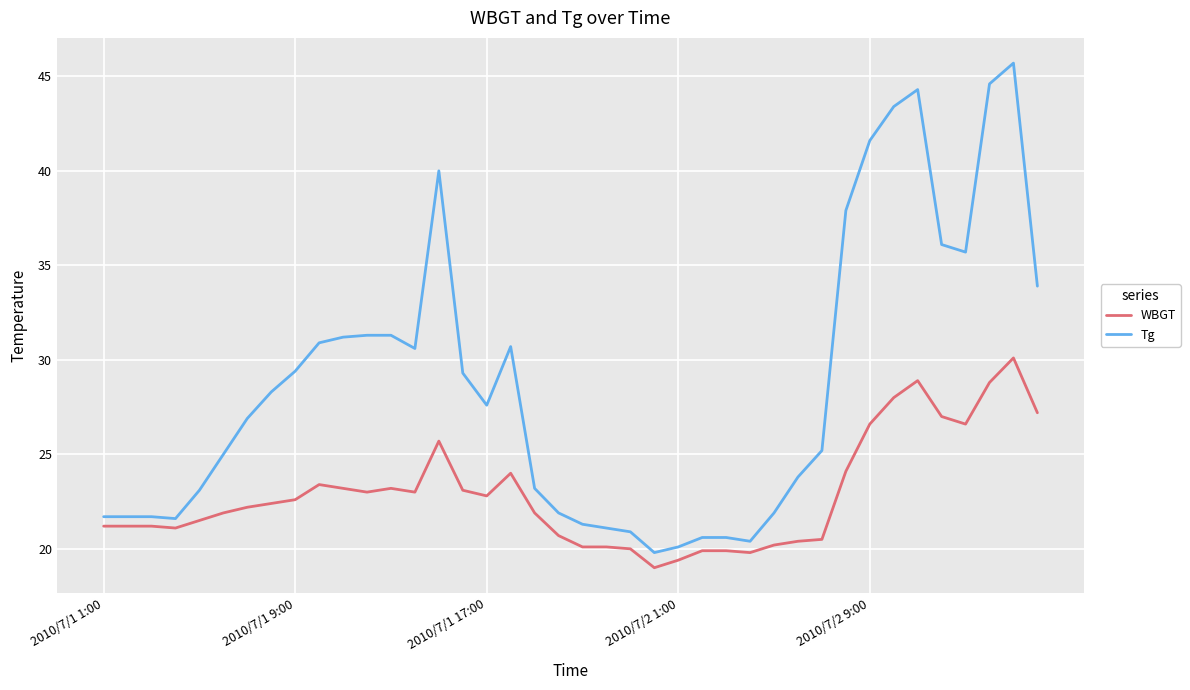

What is the difference between the maximum and minimum values in the WBGT series?

11.1